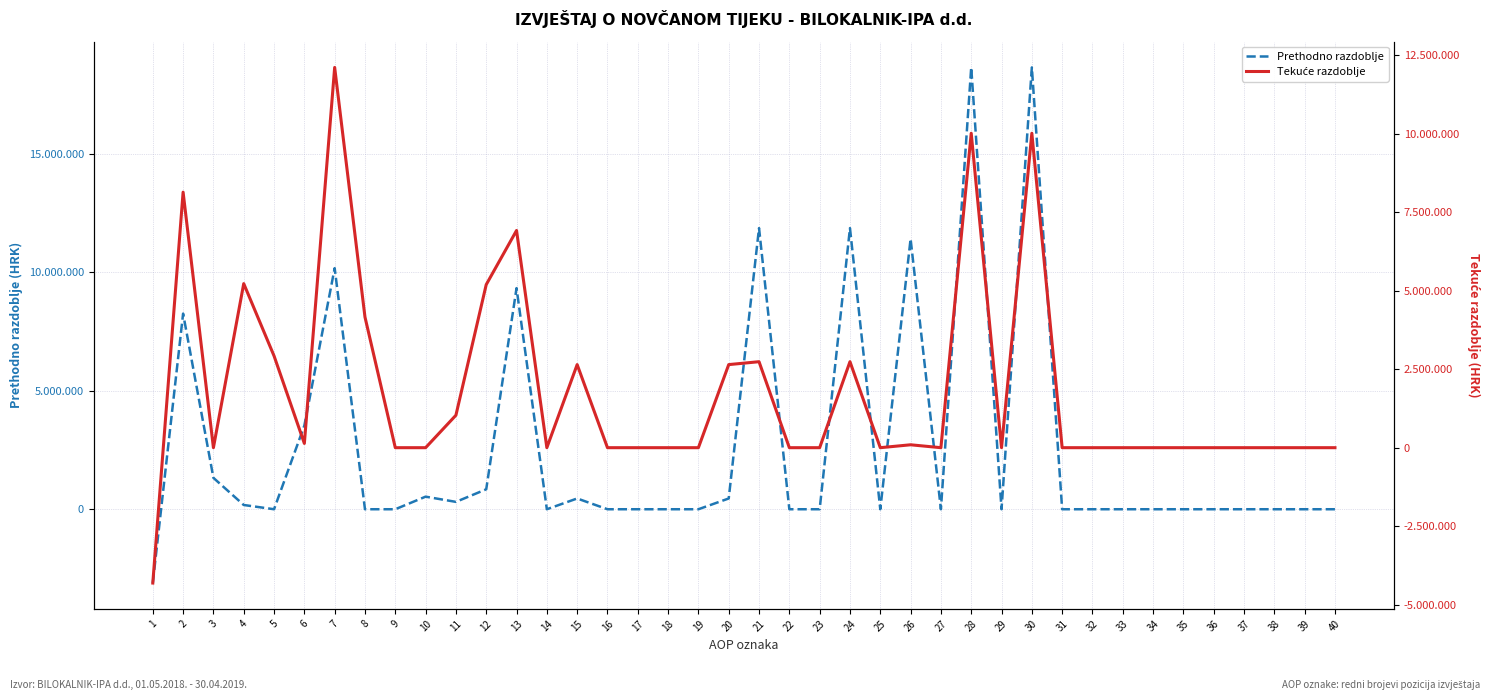

Reading left to right, transcribe all the data shown in this chart.

Prethodno razdoblje: 1=-3113668	2=8252149	3=1323591	4=179585	5=0	6=3527258	7=10168915	8=0	9=0	10=530935	11=310769	12=841704	13=9327211	14=0	15=454243	16=0	17=0	18=0	19=0	20=454243	21=11858415	22=0	23=0	24=11858415	25=0	26=11404172	27=0	28=18636778	29=0	30=18636778	31=0	32=0	33=0	34=0	35=0	36=0	37=0	38=0	39=0	40=0
Tekuće razdoblje: 1=-4313046	2=8141591	3=0	4=5227436	5=2924278	6=135278	7=12115537	8=4162160	9=0	10=0	11=1033430	12=5195590	13=6919947	14=0	15=2647148	16=0	17=0	18=0	19=0	20=2647148	21=2739584	22=0	23=0	24=2739584	25=0	26=92436	27=0	28=10018278	29=0	30=10018278	31=0	32=0	33=0	34=0	35=0	36=0	37=0	38=0	39=0	40=0